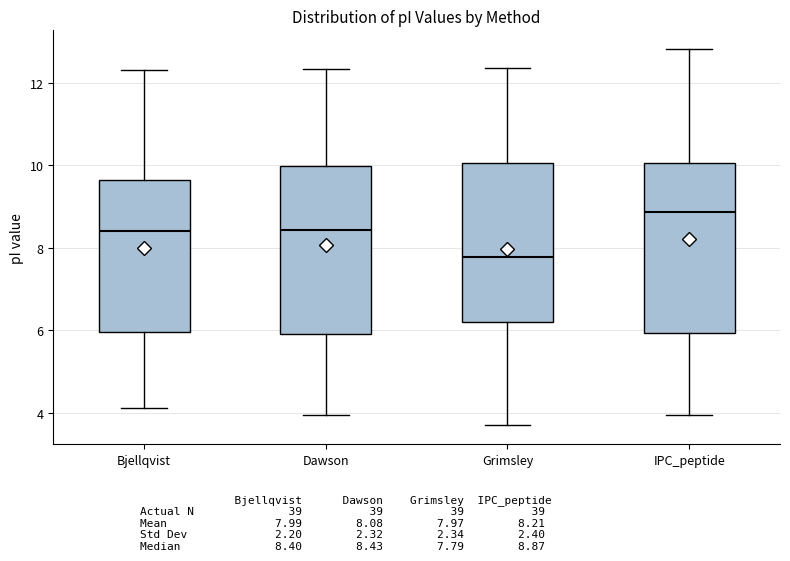

Reading left to right, transcribe this box plot: for each box, give where its median line is, the range the box spans, and where its two whiskers end, as read against the y-axis. The values are not printed on the chart, so give them approximately, as read against the axis.

Bjellqvist: median 8.4, box 6.0 to 9.6, whiskers 4.2 to 12.4
Dawson: median 8.4, box 6.0 to 10.0, whiskers 4.0 to 12.4
Grimsley: median 7.8, box 6.2 to 10.0, whiskers 3.6 to 12.4
IPC_peptide: median 8.8, box 6.0 to 10.0, whiskers 4.0 to 12.8